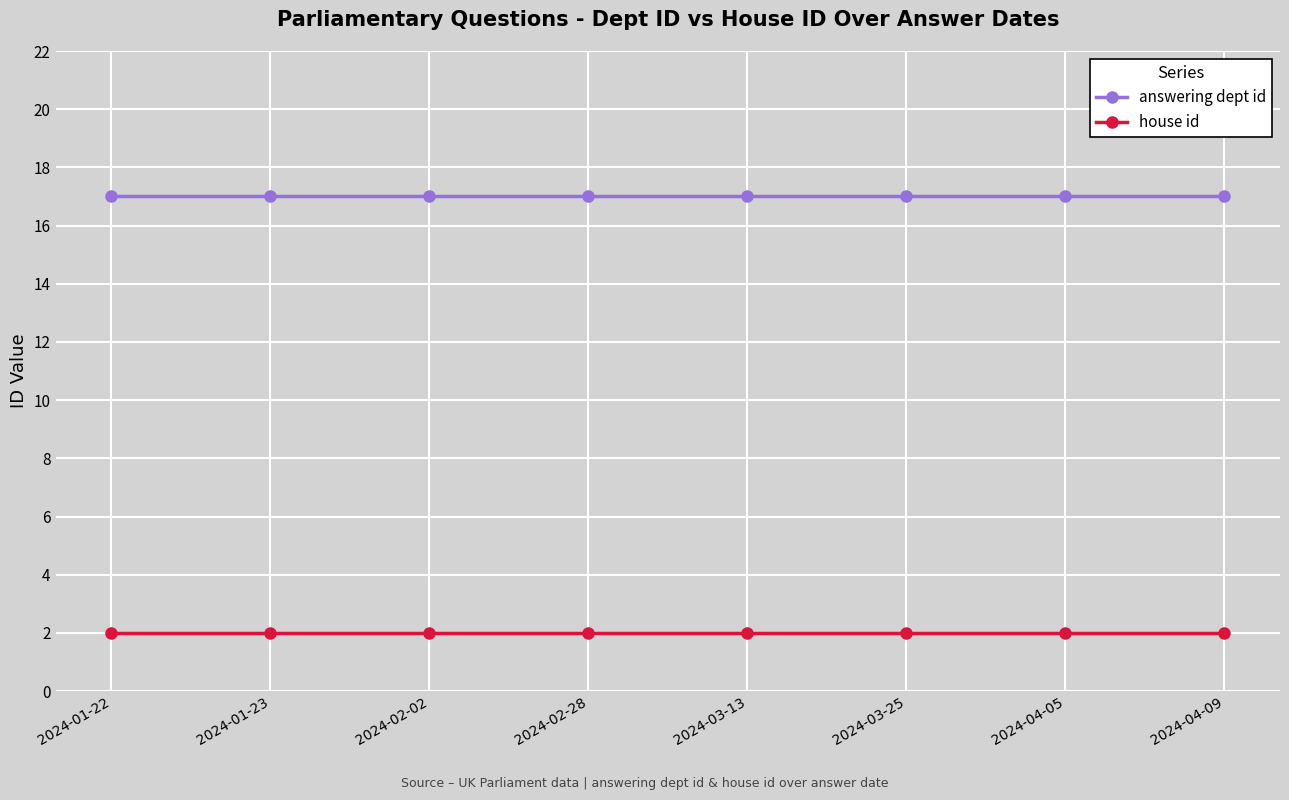

The value of house id at 2024-02-02 is 2. True or false?

True